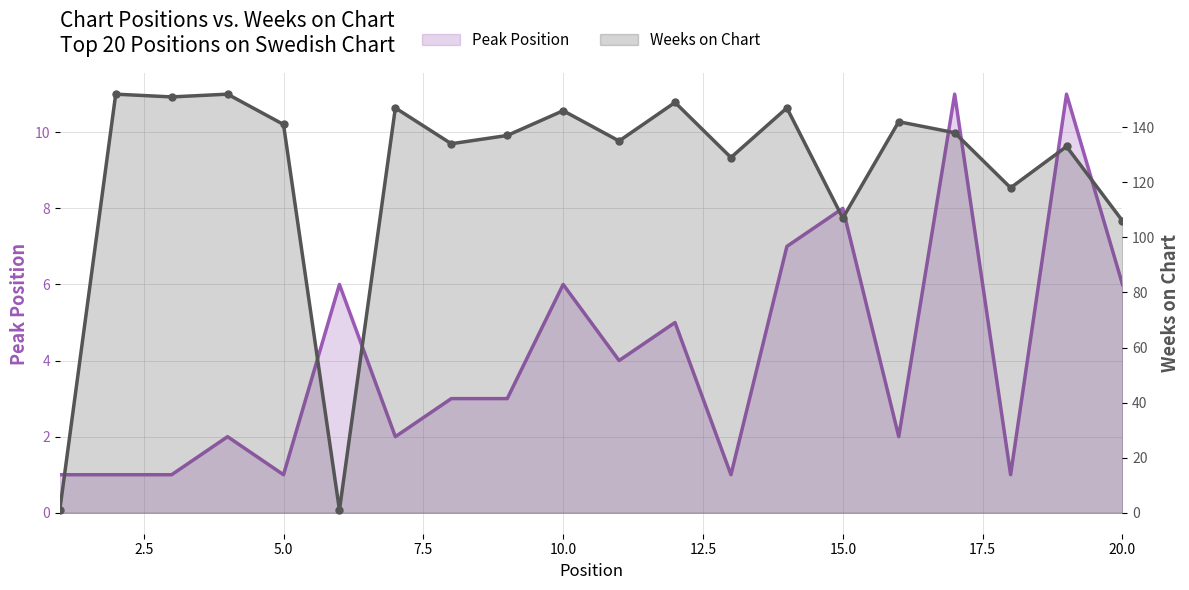

How many interior local peaks does the Weeks on Chart series have?

8